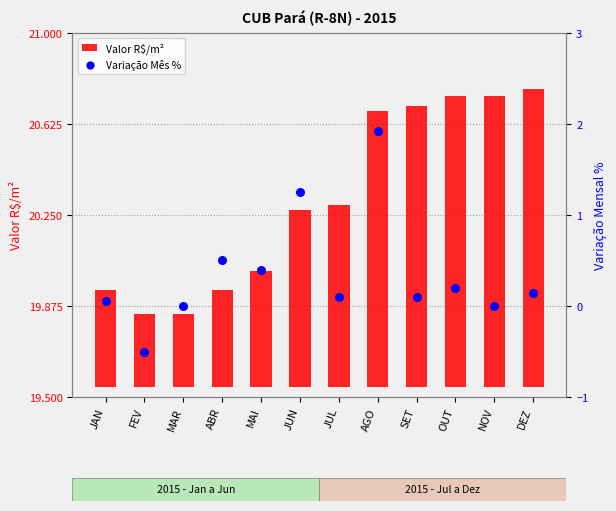

What are all the series names shown in the legend?

Valor R$/m², Variação Mês %